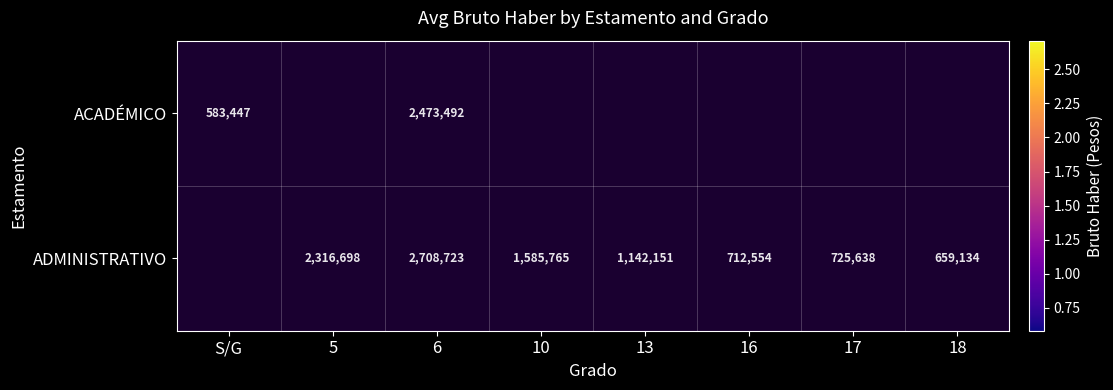

The value of ADMINISTRATIVO at 18 is 659134. True or false?

True